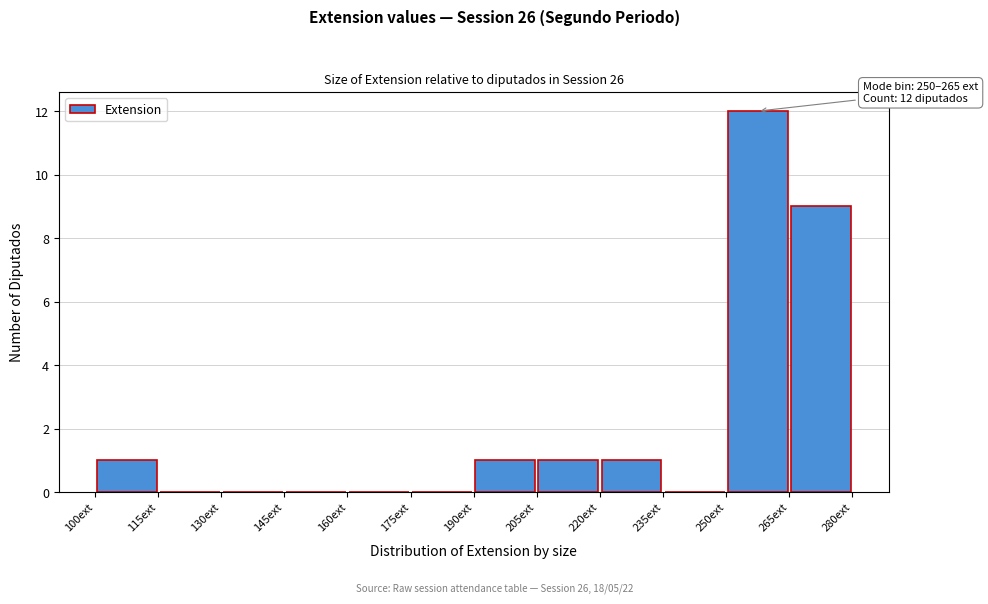

Over which range of the x-axis is the bar tallest?

250 to 265